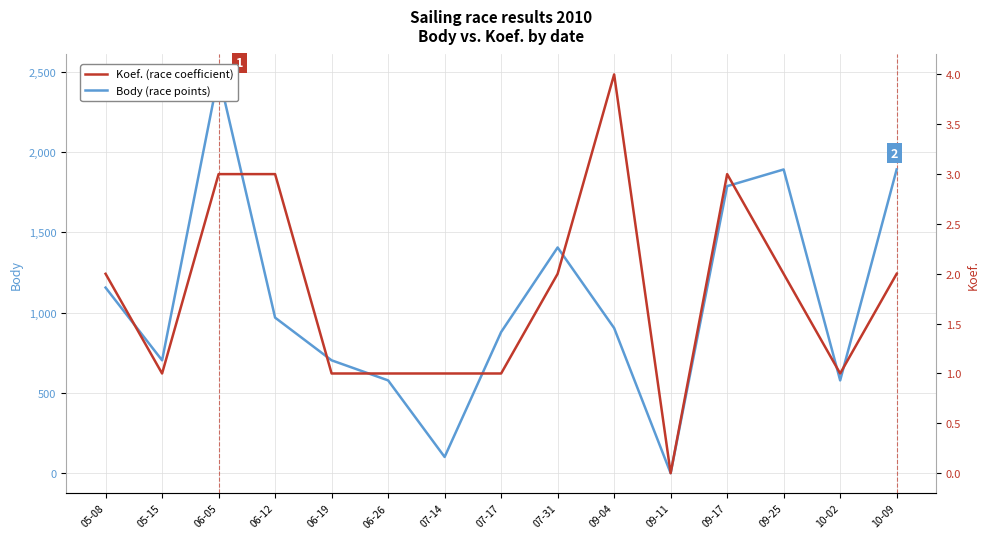

Between 05-08 and 07-17, which is larger?

05-08